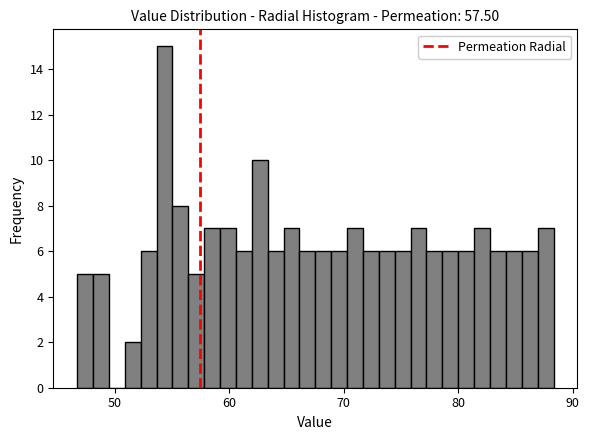

Read against the x-axis, roughly where is the centre of the tallest bar?

54